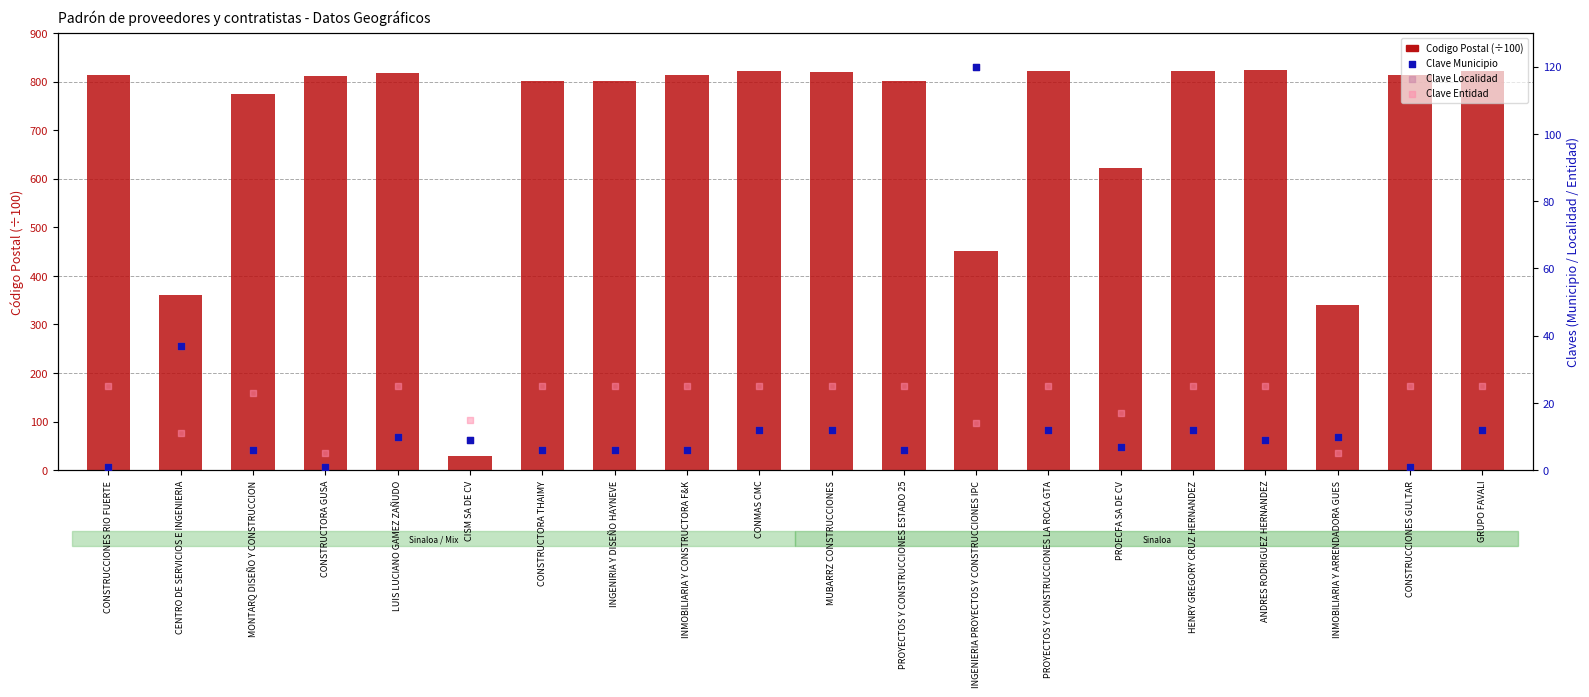

What is the total value across all series at INGENIRIA Y DISEÑO HAYNEVE?

837.5